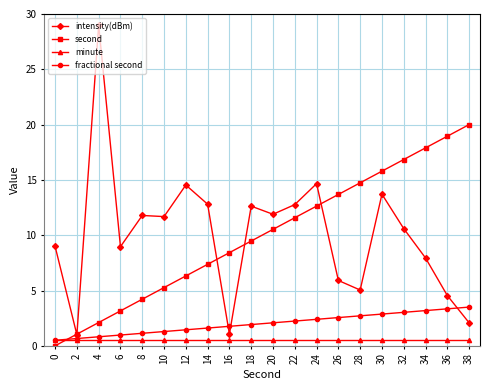

What is the difference between the fractional second values at 2 and 14?

0.9